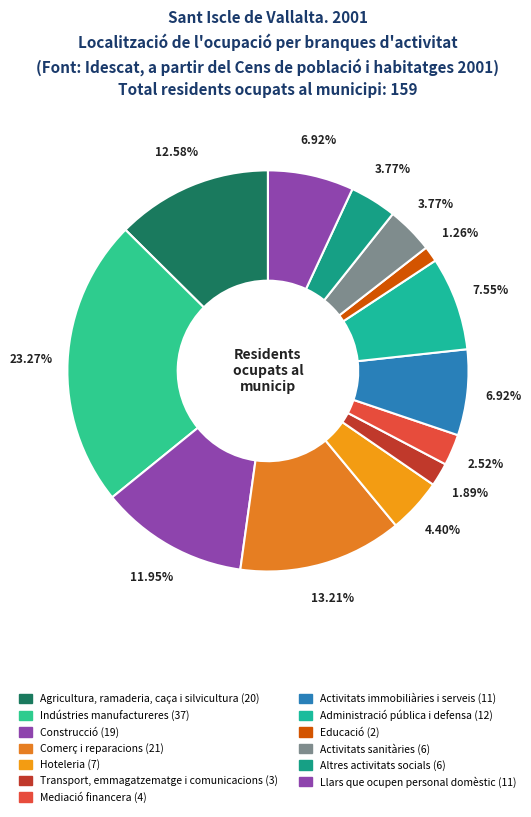

To the nearest percent, what percentage of the pie is Transport, emmagatzematge i comunicacions?

2%